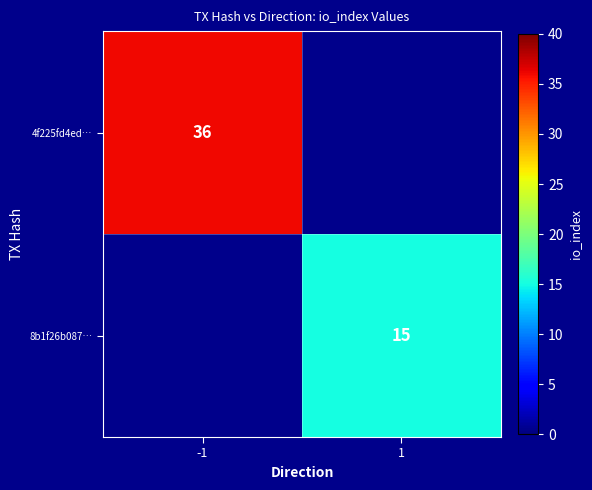

The value of 4f225fd4ed… at -1 is 48. True or false?

False